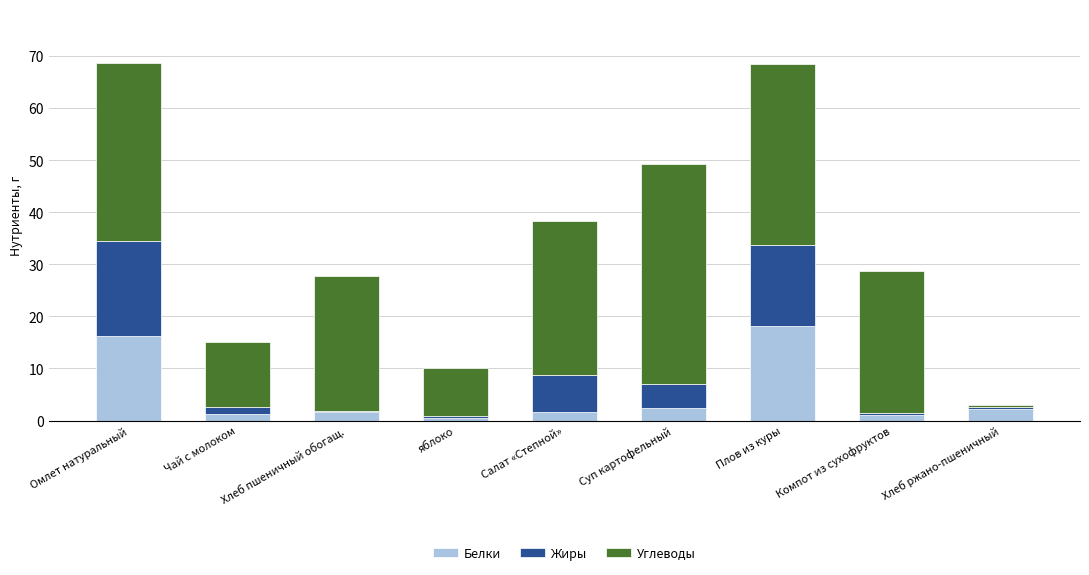

Which category has the highest value in the Белки series?

Плов из куры